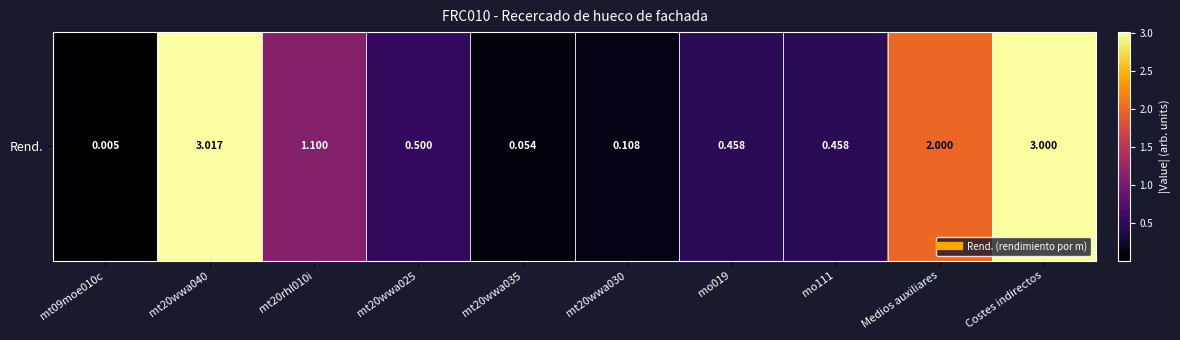

What is the sum of all values?

10.7